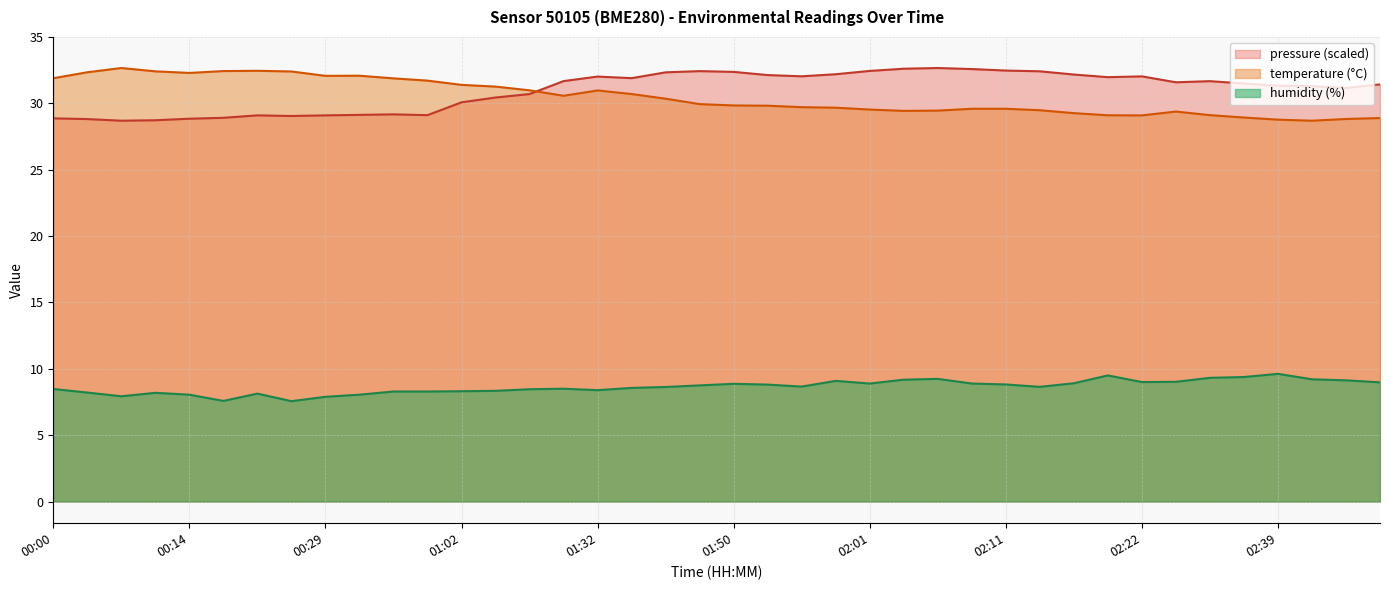

True or false: temperature and humidity intersect in this chart.

False